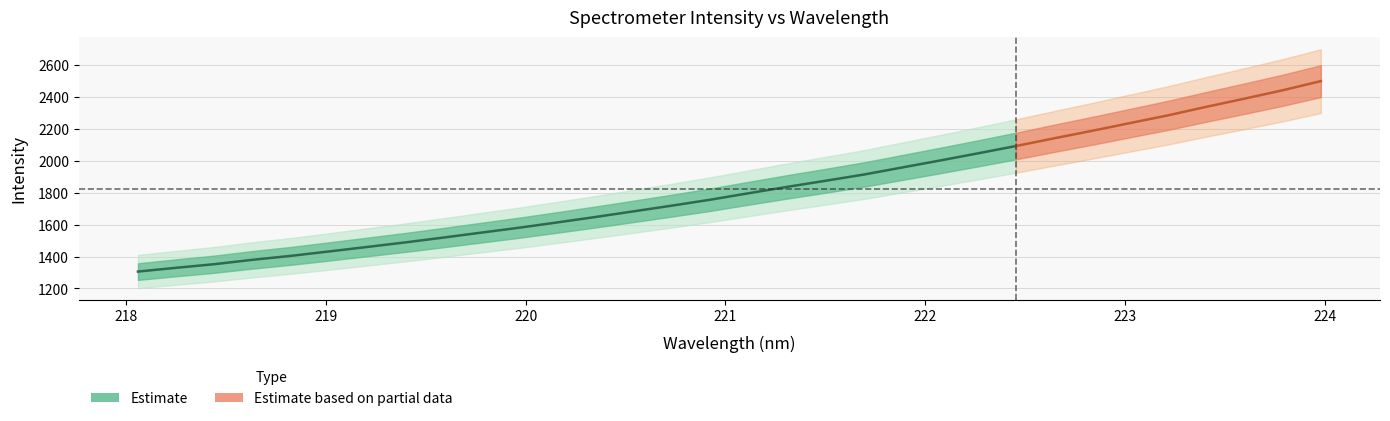

How many lines are shown in the chart?

2